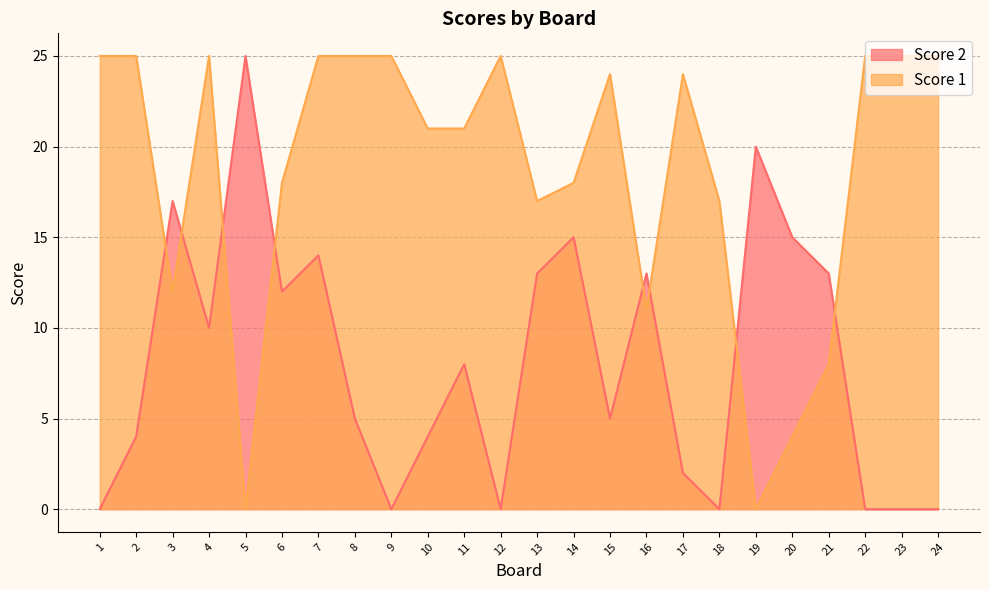

Reading right to left, transcribe all the data shown in this chart.

Score 2: 24=0	23=0	22=0	21=13	20=15	19=20	18=0	17=2	16=13	15=5	14=15	13=13	12=0	11=8	10=4	9=0	8=5	7=14	6=12	5=25	4=10	3=17	2=4	1=0
Score 1: 24=25	23=25	22=25	21=8	20=4	19=0	18=17	17=24	16=11	15=24	14=18	13=17	12=25	11=21	10=21	9=25	8=25	7=25	6=18	5=0	4=25	3=12	2=25	1=25